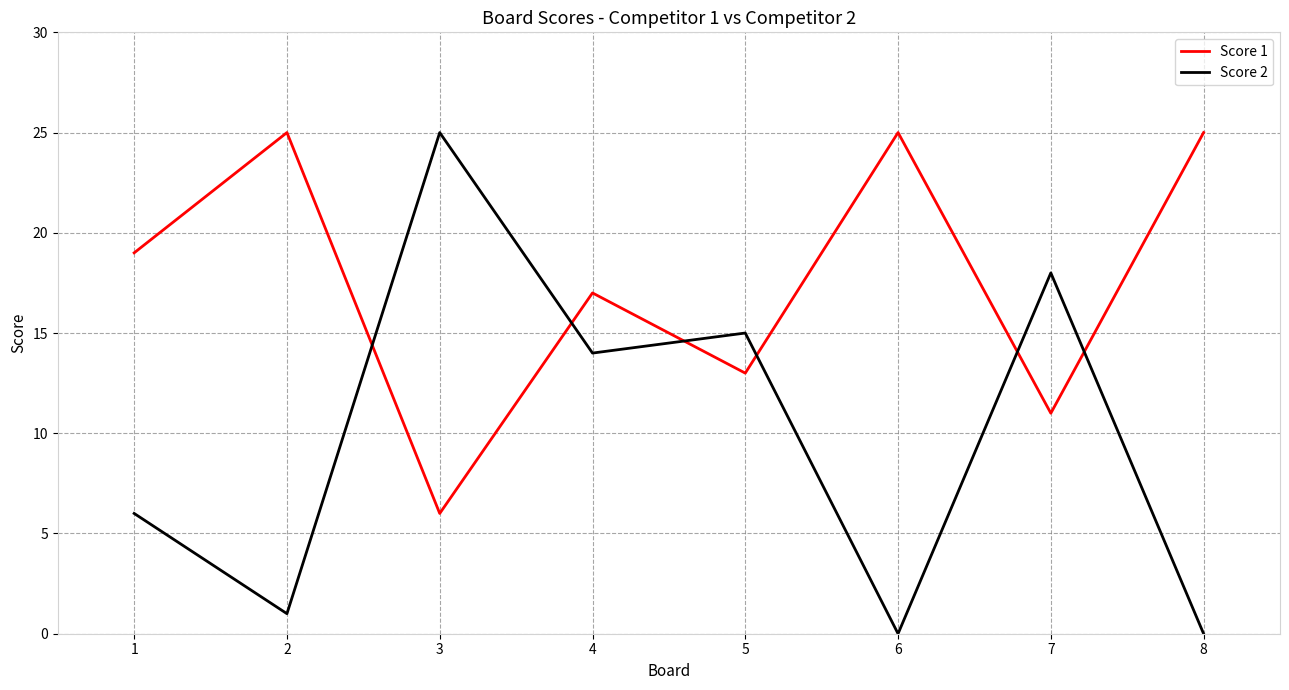

How many times do Score 2 and Score 1 cross each other?

6